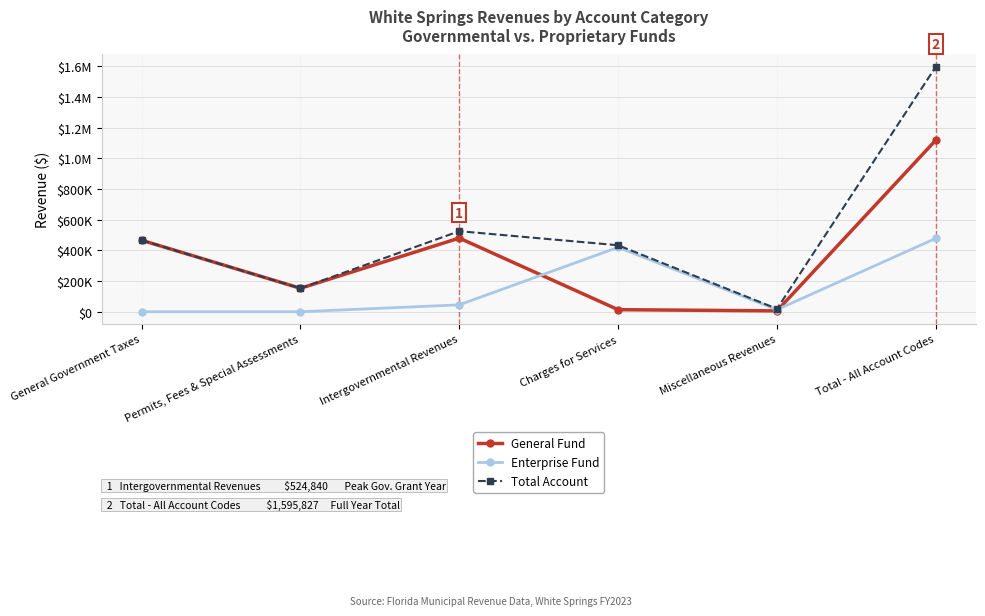

What are all the series names shown in the legend?

General Fund, Enterprise Fund, Total Account